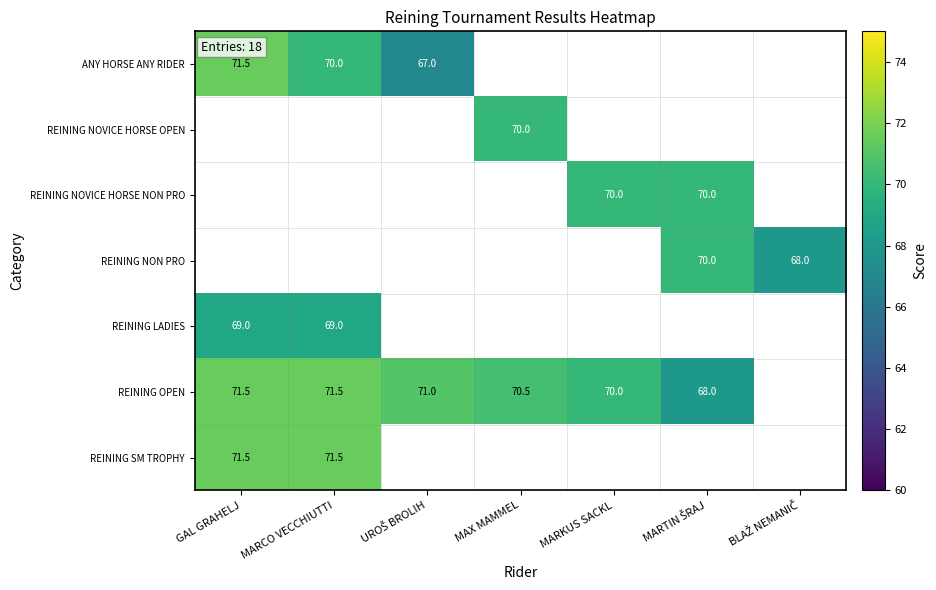

At which category does the chart reach its minimum across all series?

UROŠ BROLIH